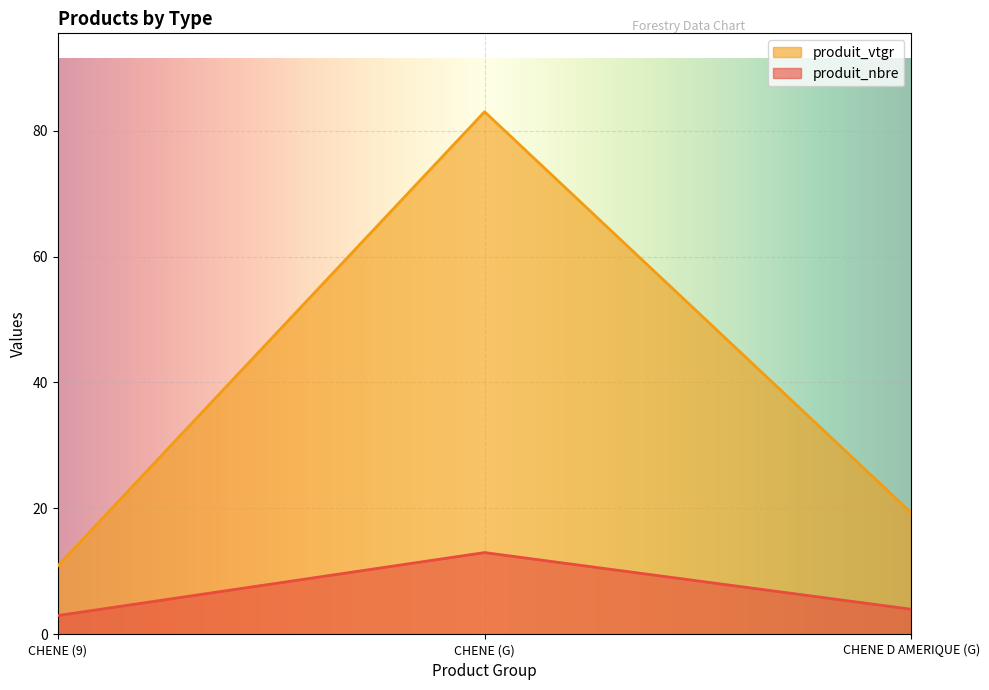

Is the value of produit_vtgr at CHENE D AMERIQUE (G) greater than the value of produit_nbre at CHENE (9)?

Yes